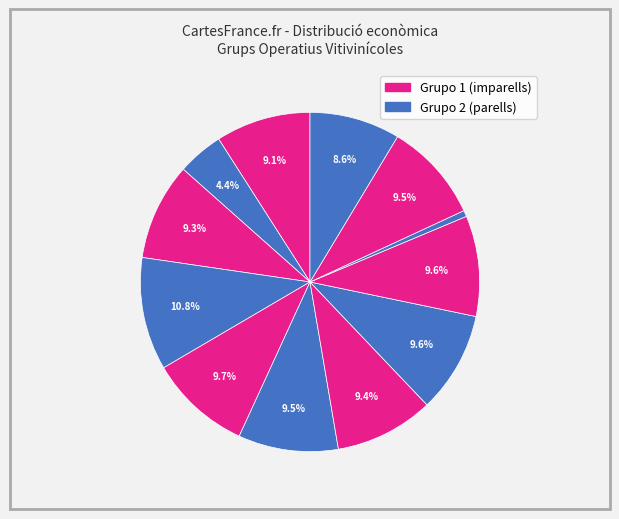

Is there a majority slice in this chart?

No